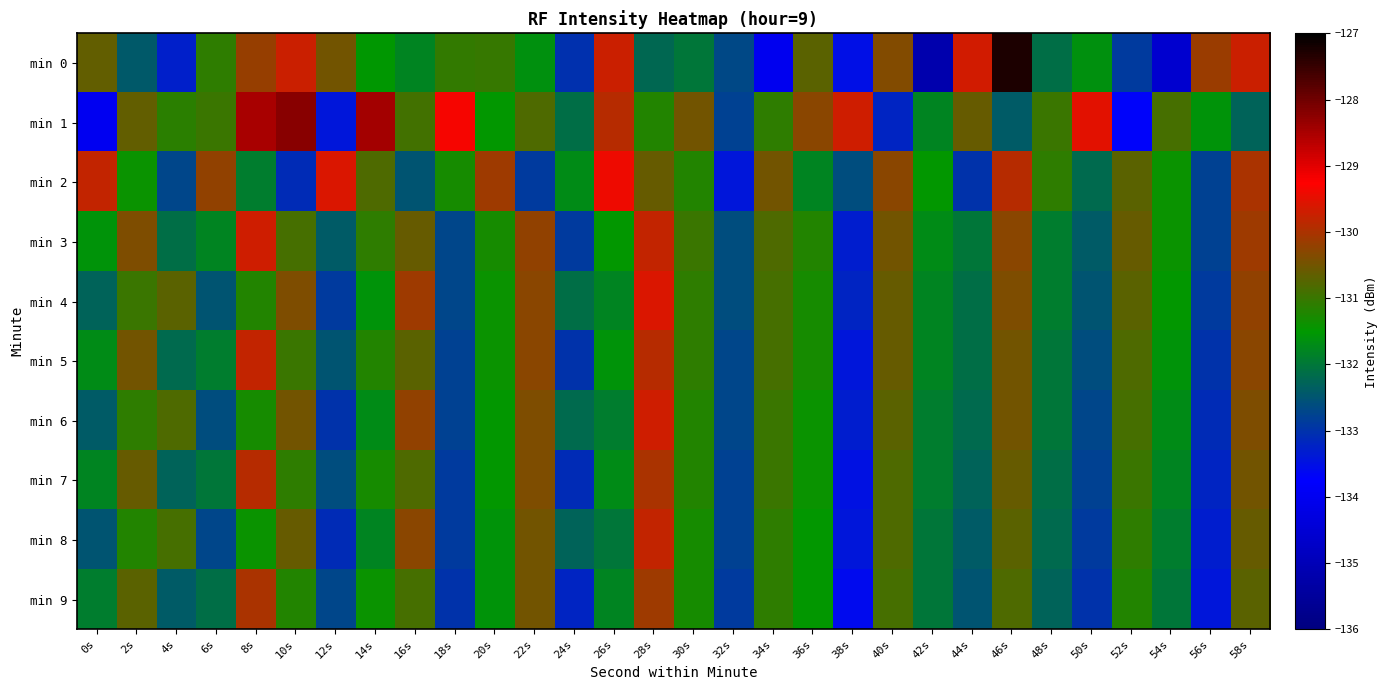

Count the number of data series in this chart.

10